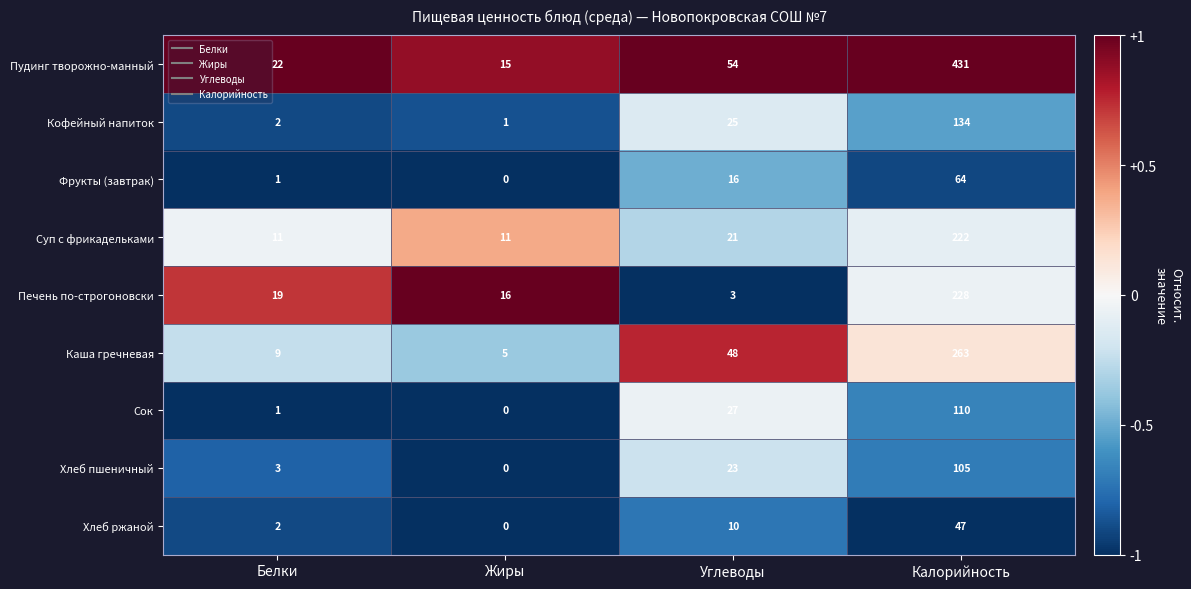

What is the spread (max minus min) of values at Углеводы?

51